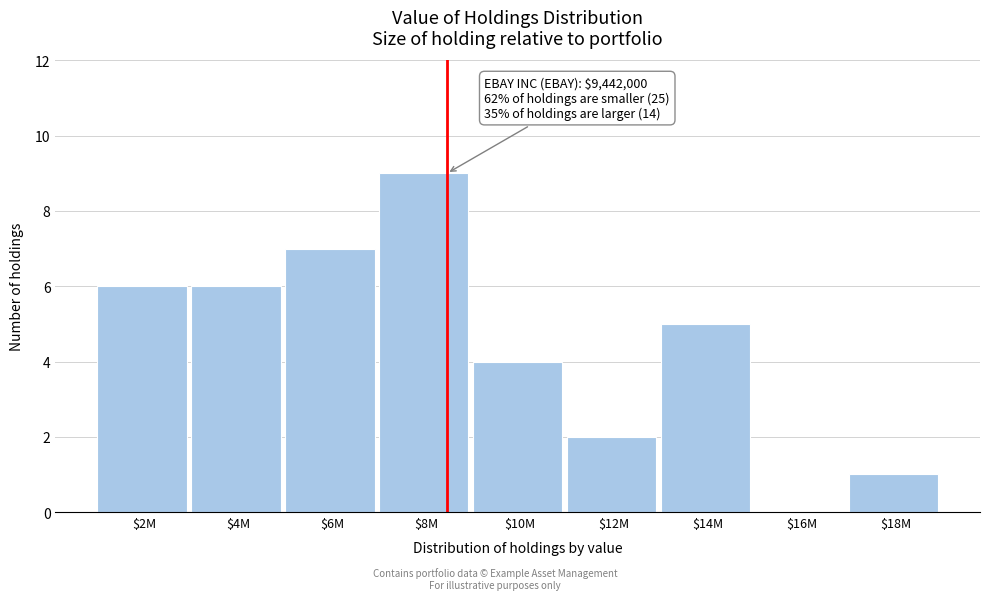

What is the maximum value shown in the chart?

9